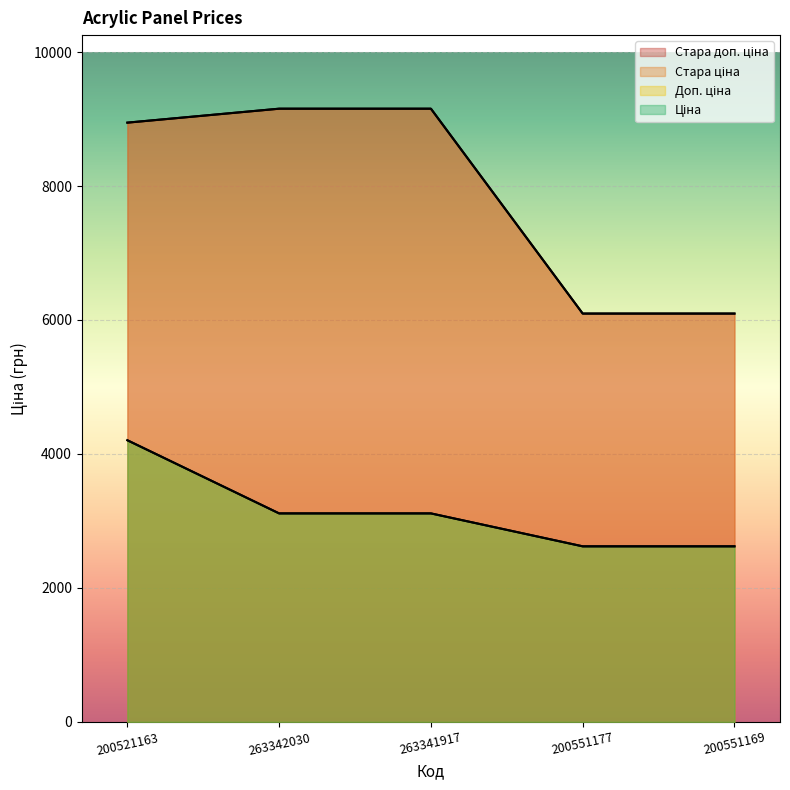

Rank the series at 263342030 from highest to lowest value.

Стара ціна, Стара доп. ціна, Доп. ціна, Ціна